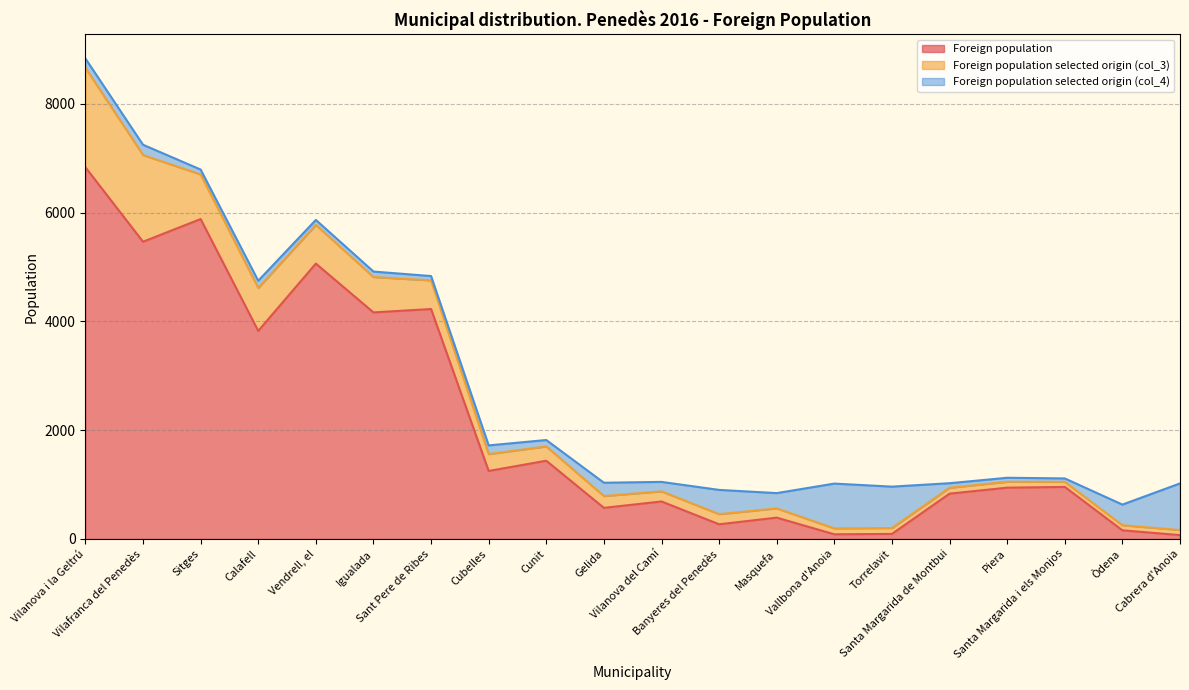

What is the maximum value shown in the chart?

6832